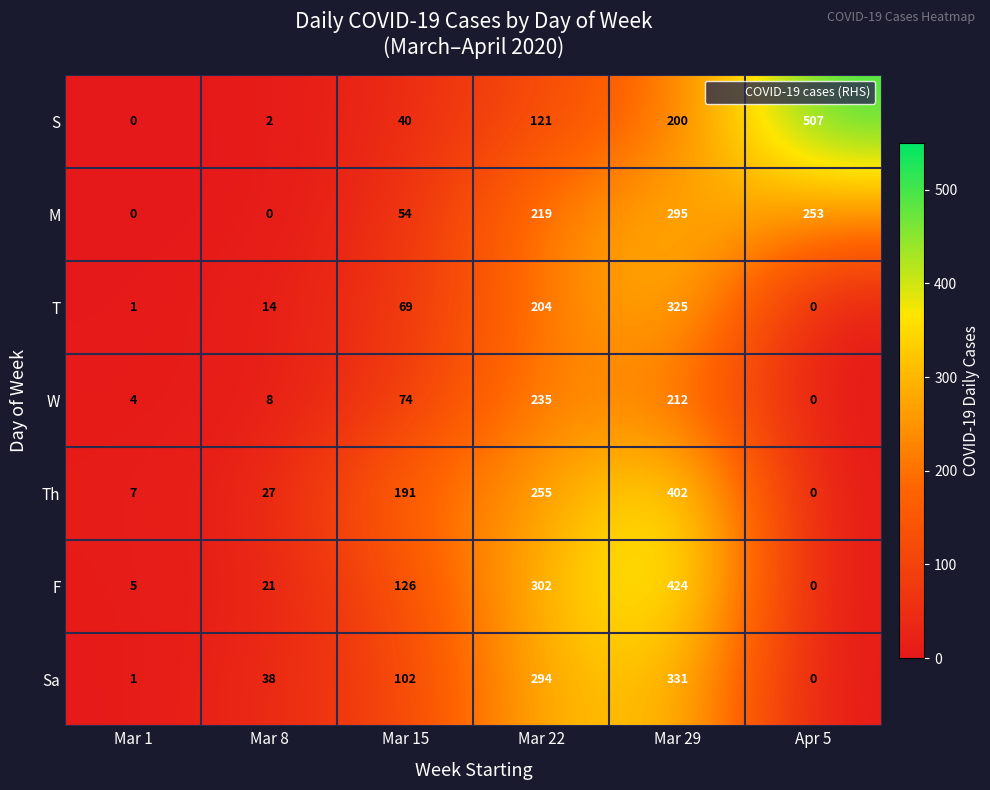

Rank the series at Mar 22 from lowest to highest value.

S, T, M, W, Th, Sa, F